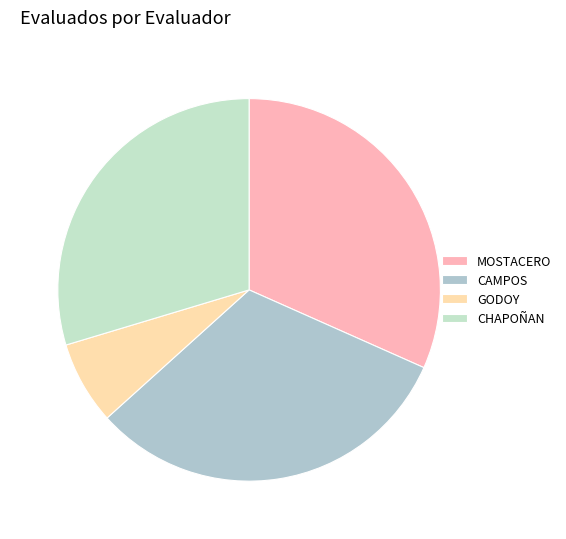

How many slices are in this pie chart?

4